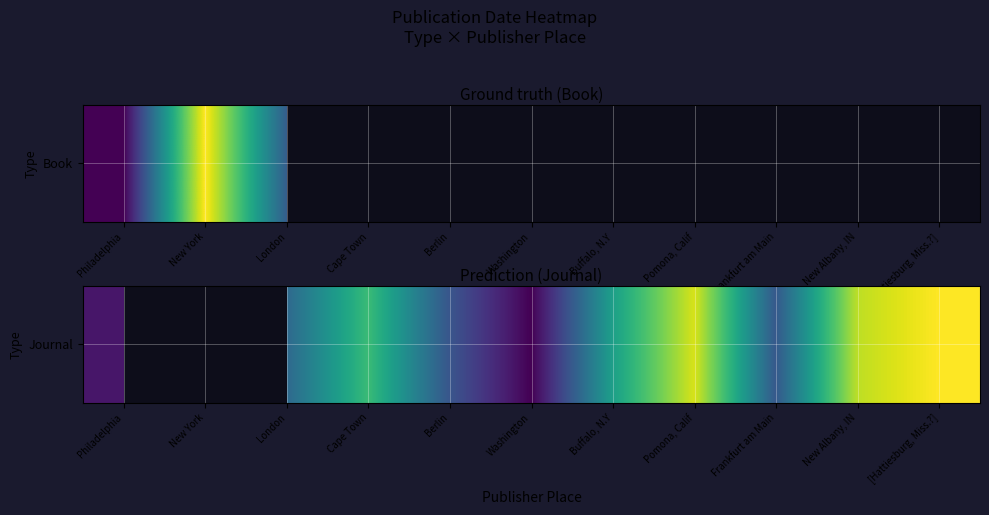

What is the maximum value shown in the chart?

2012